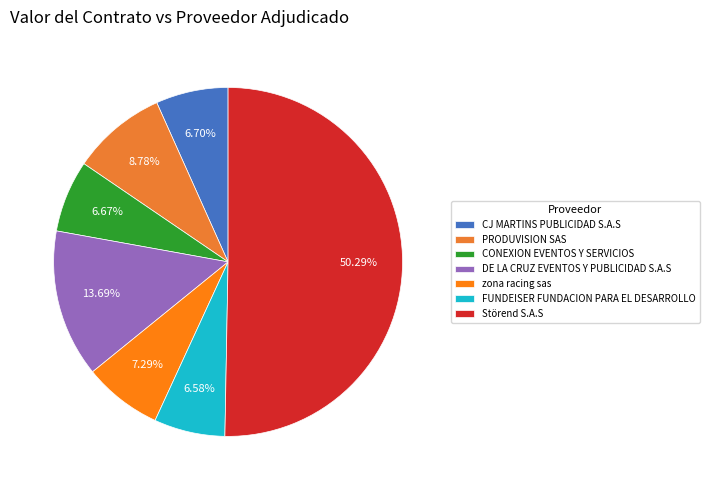

To the nearest percent, what percentage of the pie is FUNDEISER FUNDACION PARA EL DESARROLLO?

7%